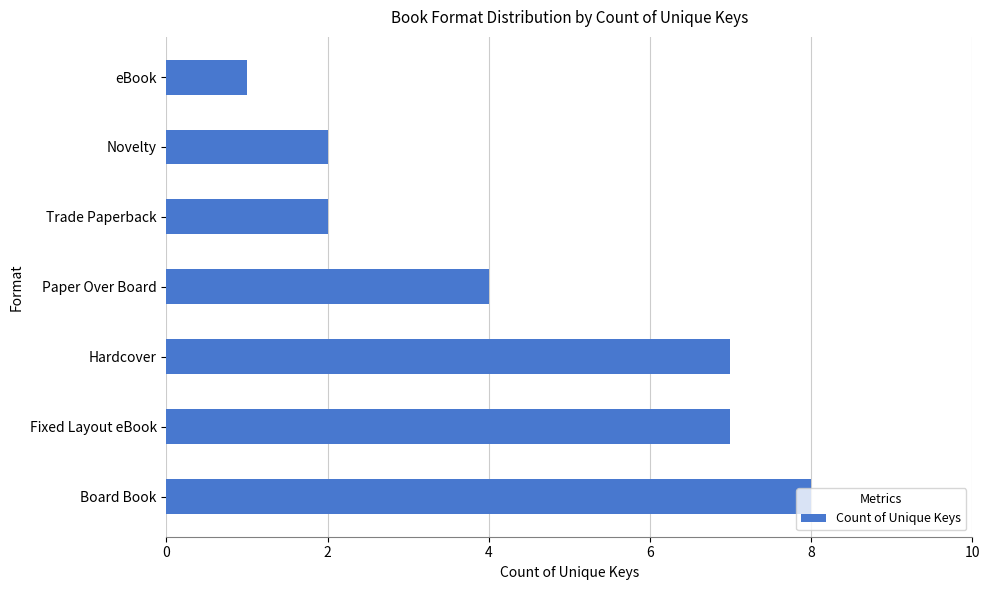

Which category has the lowest value across all series?

eBook